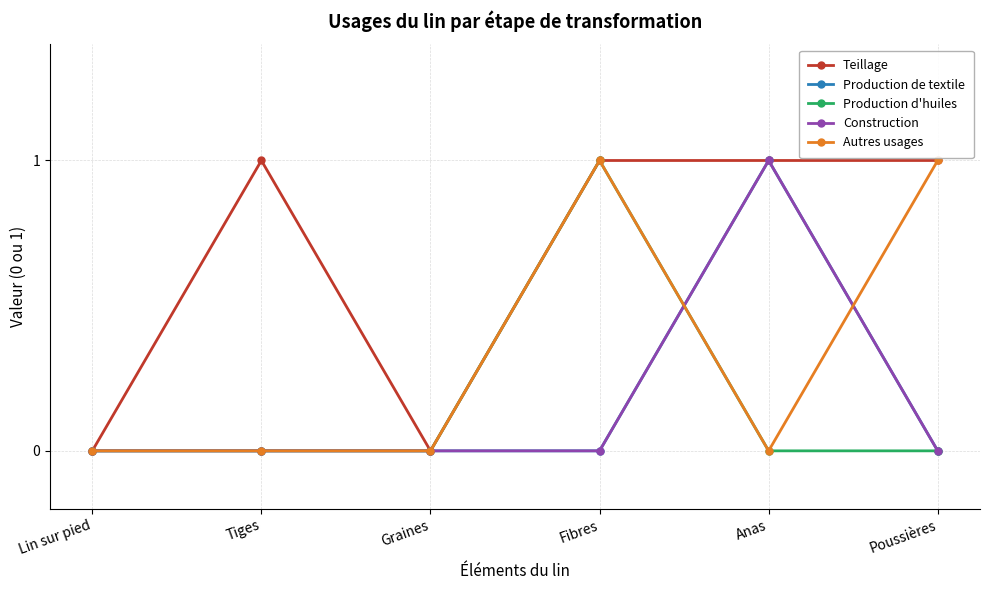

Is it true that Production d'huiles equals 0 at Tiges?

False